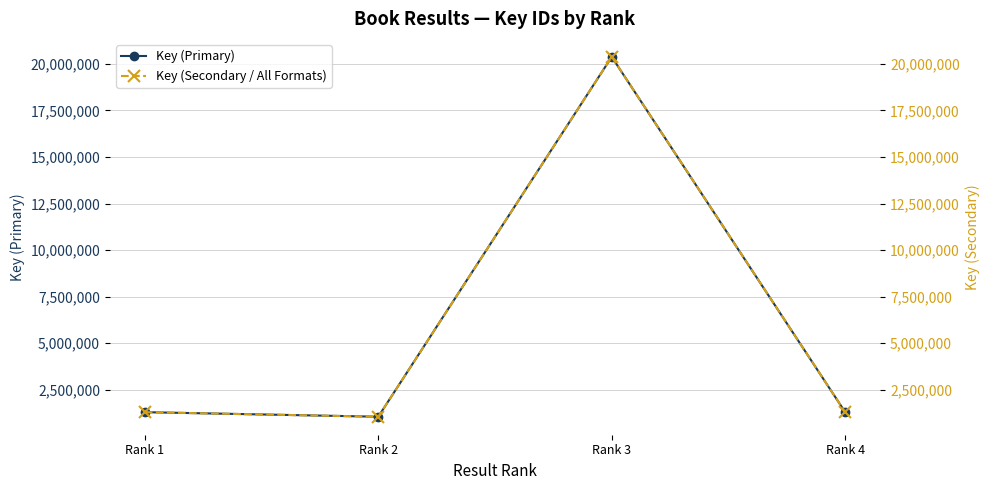

Where is the first local minimum for Key (Primary)?

Rank 2